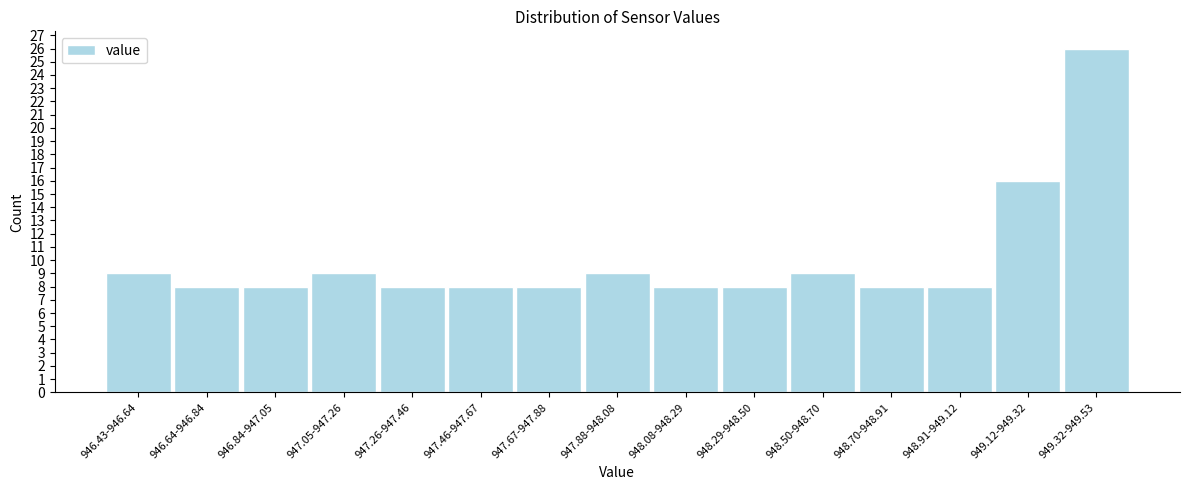

Reading left to right, list all the values displayed in this chart.

946.43-946.64=9	946.64-946.84=8	946.84-947.05=8	947.05-947.26=9	947.26-947.46=8	947.46-947.67=8	947.67-947.88=8	947.88-948.08=9	948.08-948.29=8	948.29-948.50=8	948.50-948.70=9	948.70-948.91=8	948.91-949.12=8	949.12-949.32=16	949.32-949.53=26